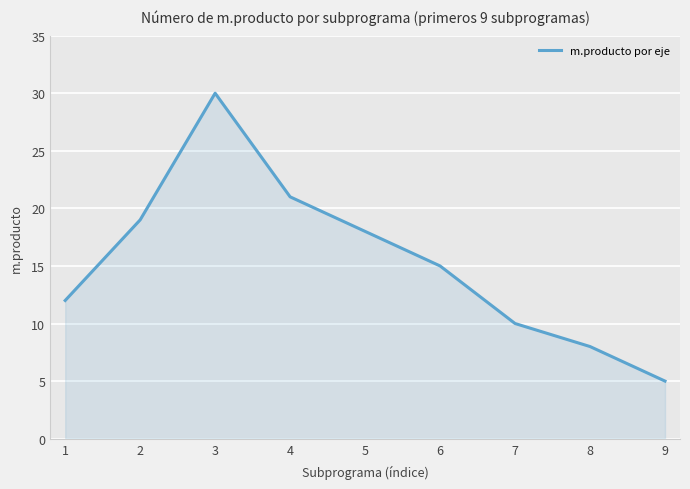

What is the change in value from 3 to 7?

-20